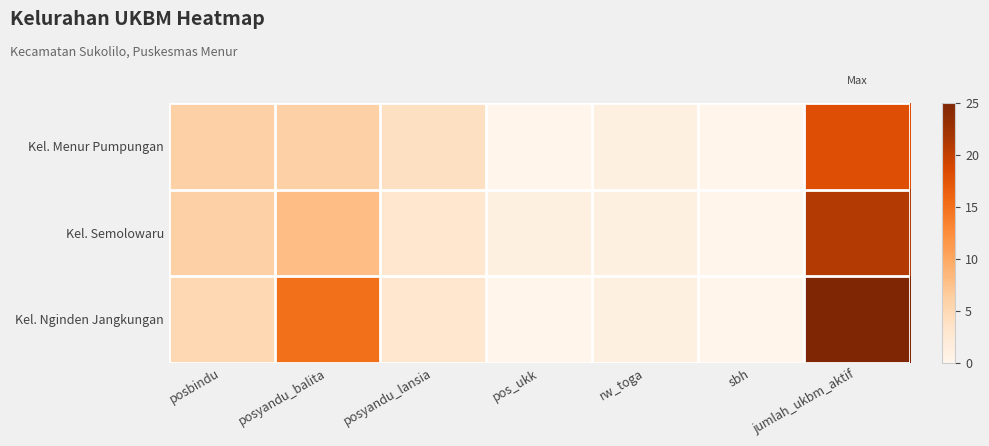

At which category does the chart reach its minimum across all series?

pos_ukk